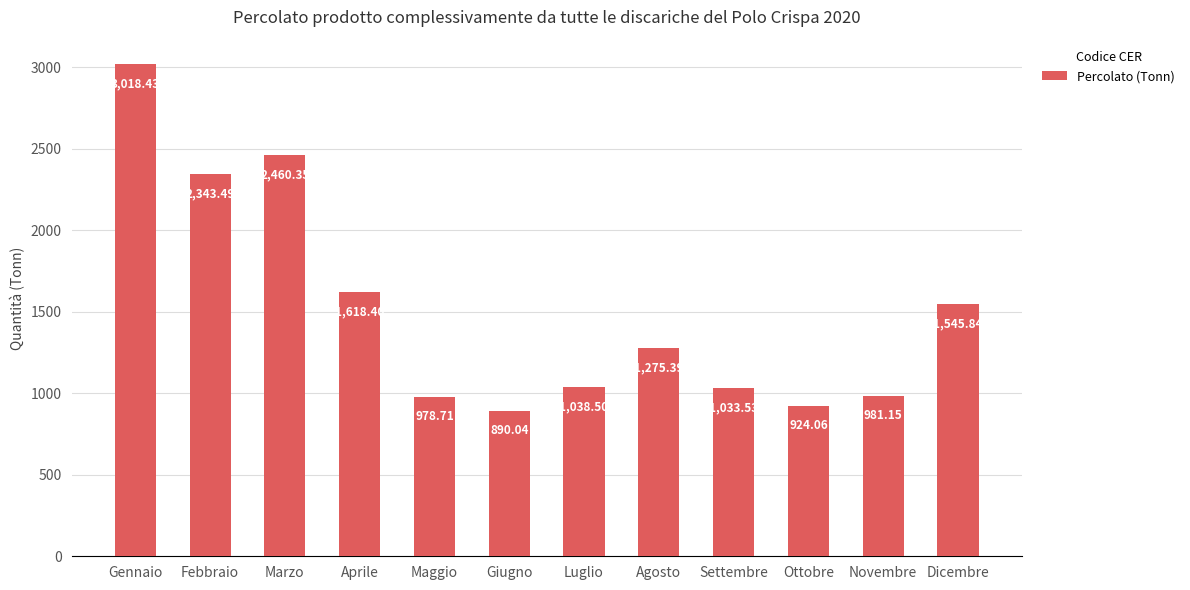

At which category does the chart reach its minimum across all series?

Giugno